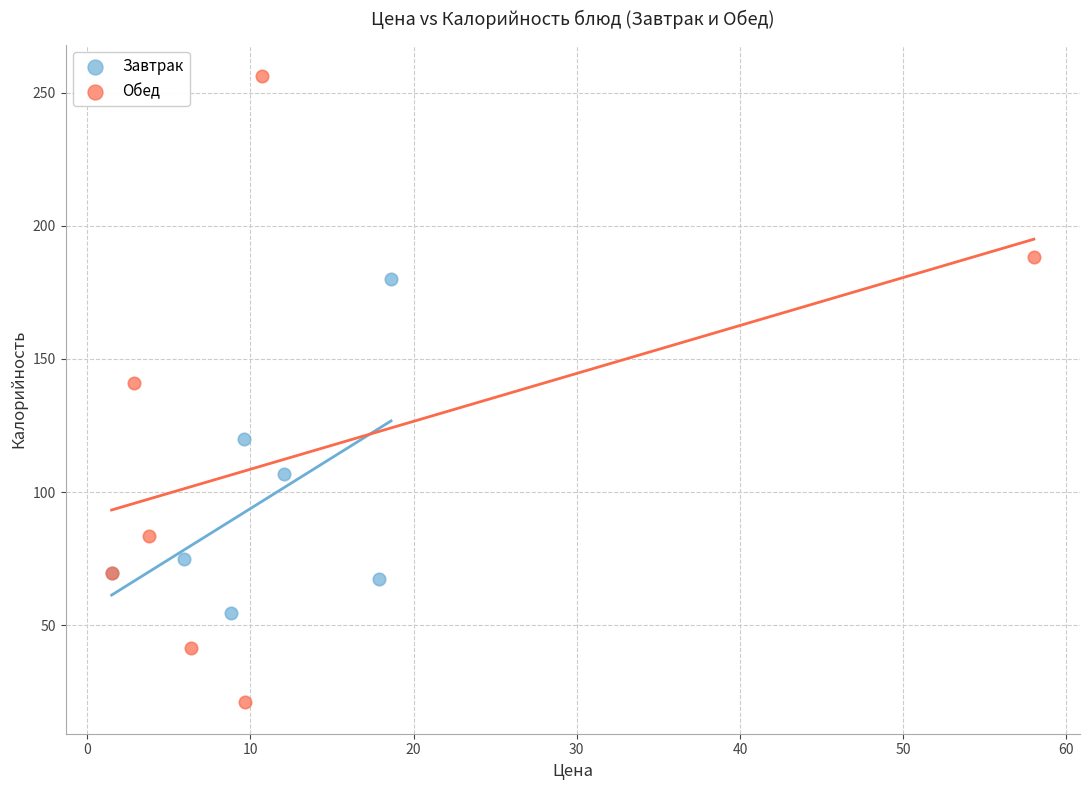

Which series has the largest Y range (max minus min)?

Обед